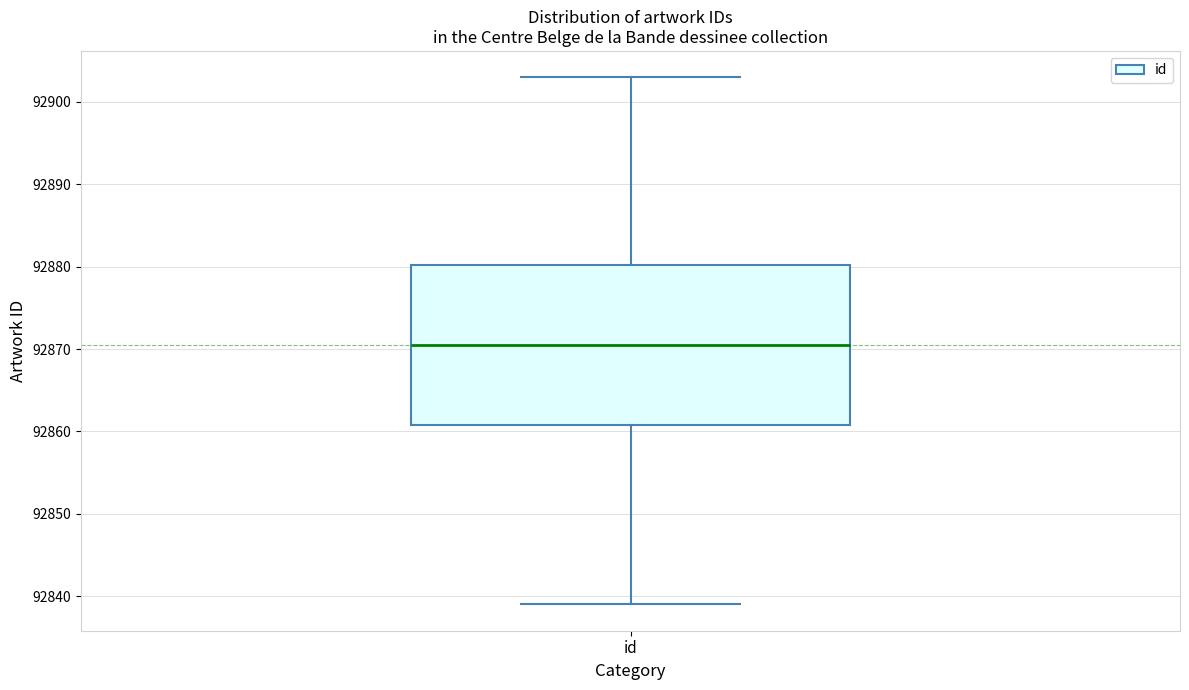

Read this box plot against the y-axis: the position of the median line, the range covered by the box, and the ends of both whiskers. The values are not printed on the chart, so give them approximately, as read against the axis.

median 92871, box 92861 to 92880, whiskers 92839 to 92903